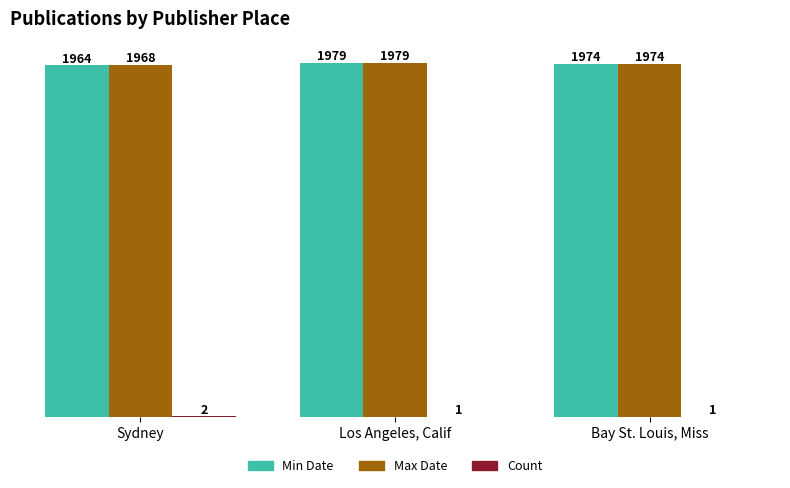

At which label does Min Date first exceed 1974?

Los Angeles, Calif